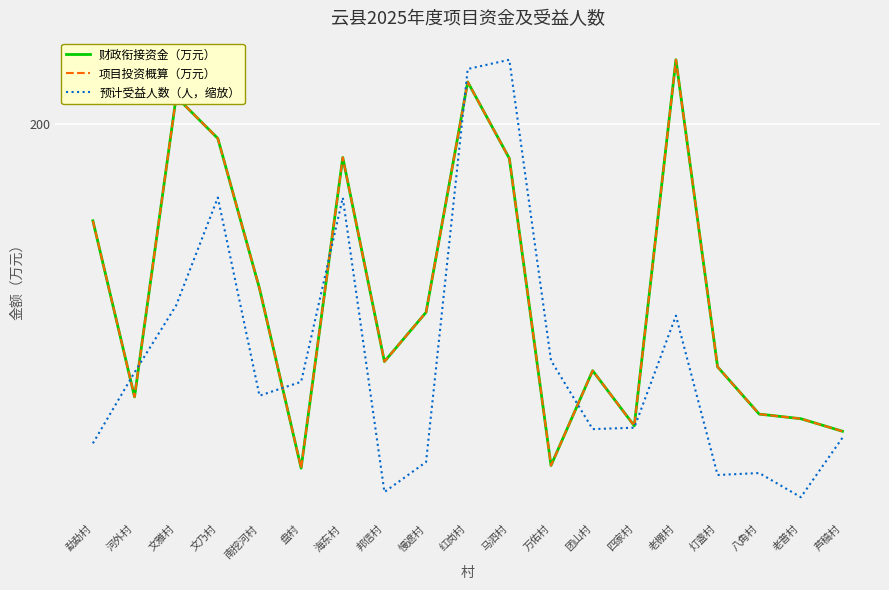

What are all the series names shown in the legend?

财政衔接资金（万元）, 项目投资概算（万元）, 预计受益人数（人，缩放）